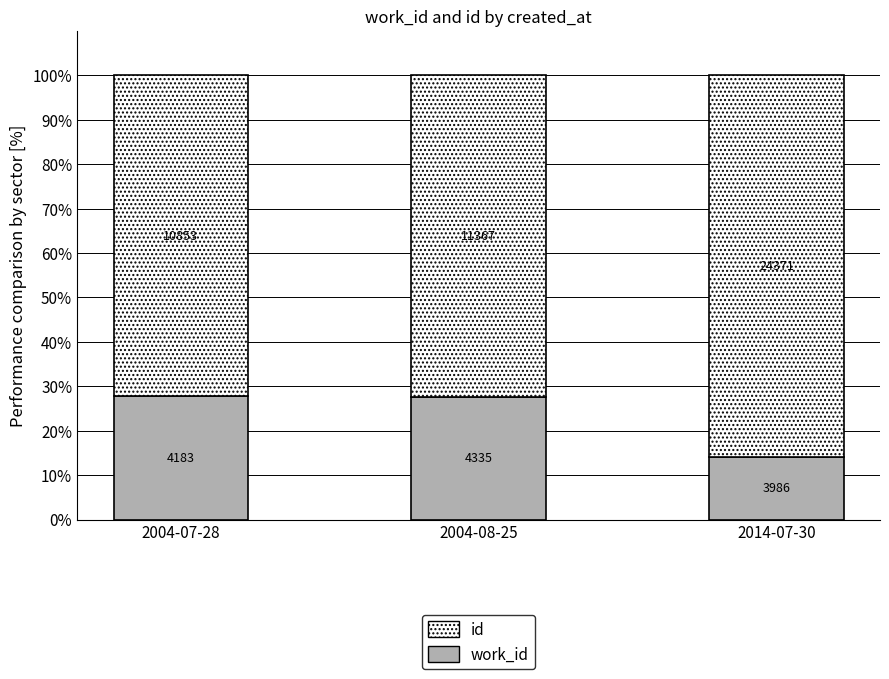

What are all the series names shown in the legend?

id, work_id